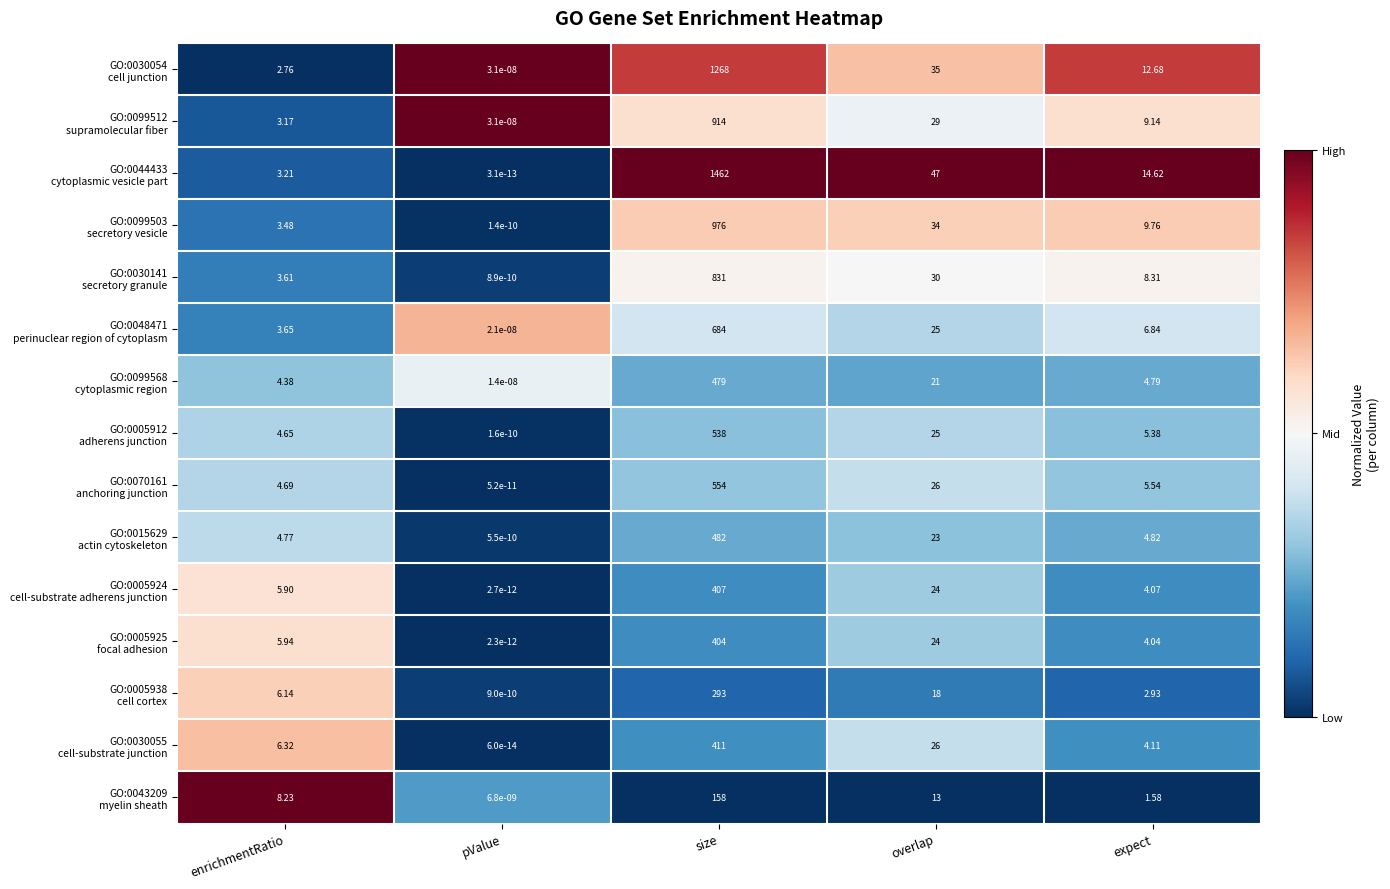

At which category does the chart reach its minimum across all series?

pValue